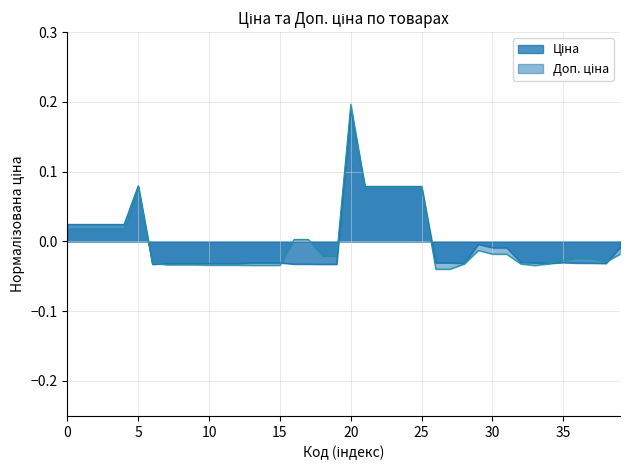

At which category is the sum across all series the highest?

20